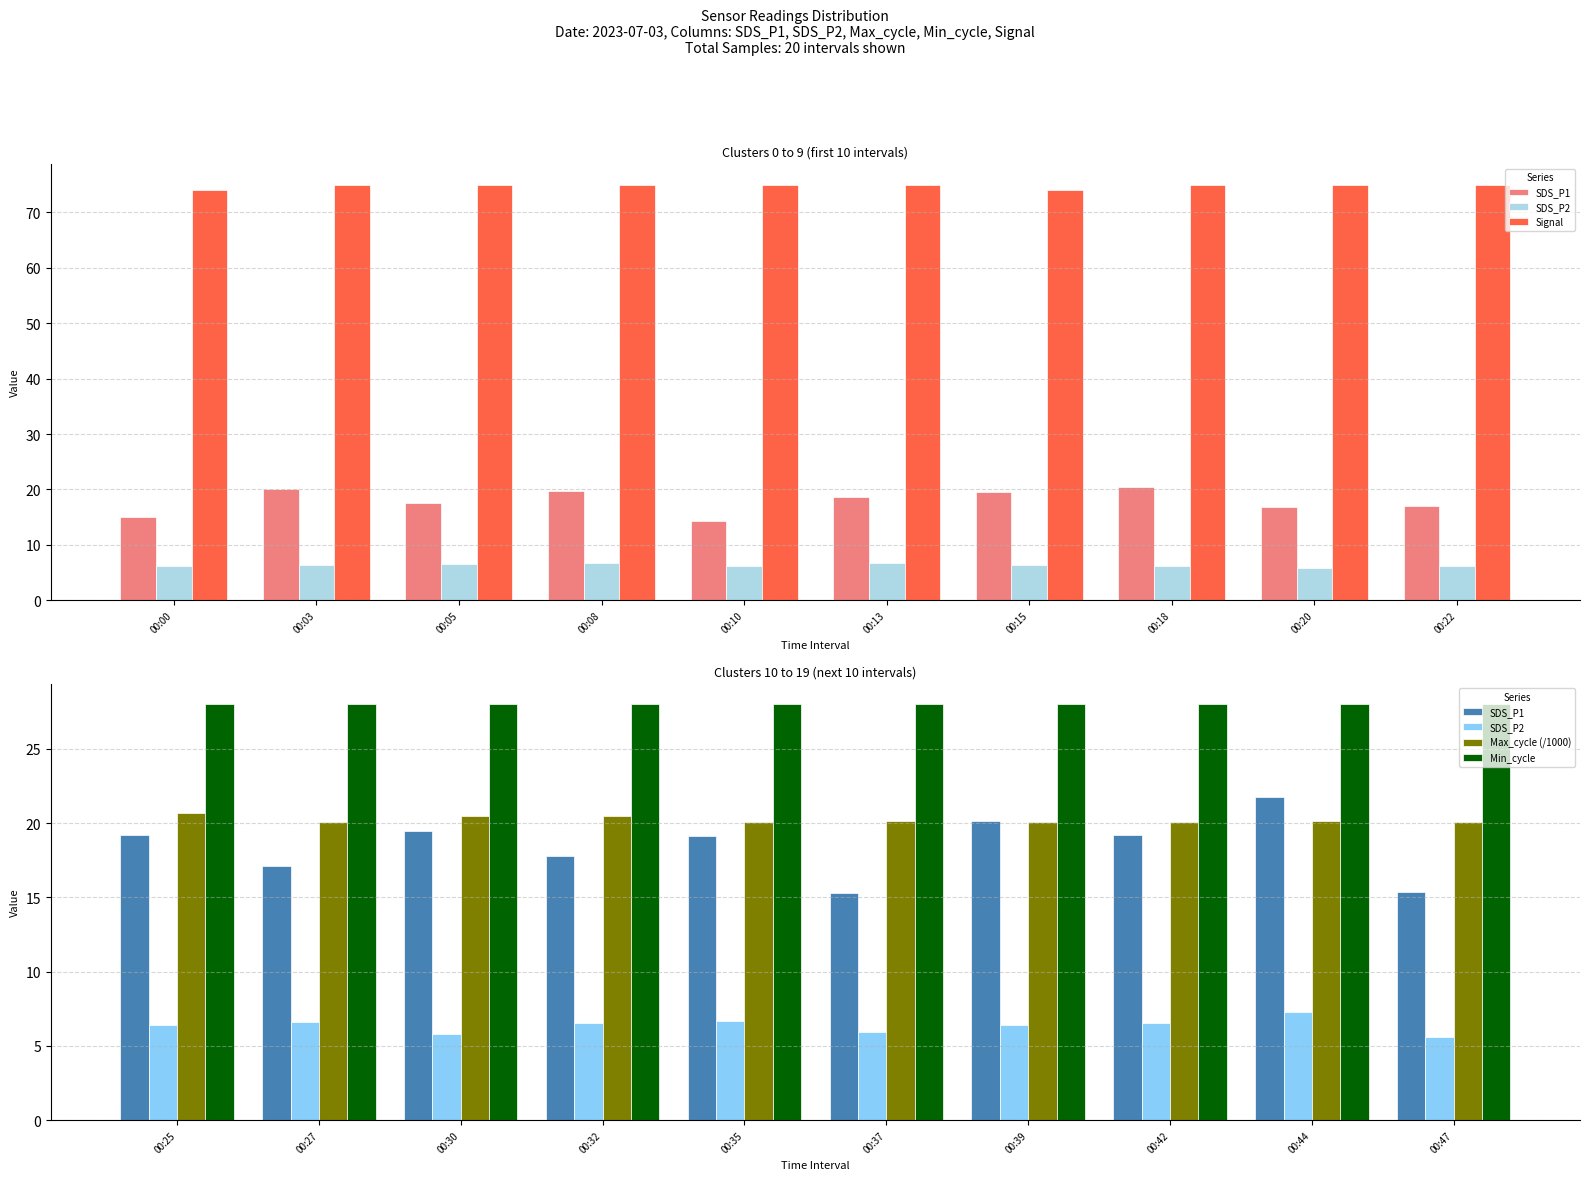

What is the value of the Signal bar at the 7th from the left?

74.0